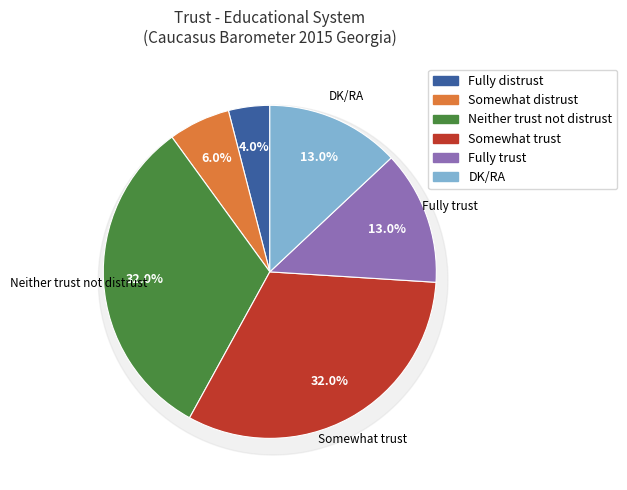

To the nearest percent, what is the difference between the largest and smallest slice percentages?

28%